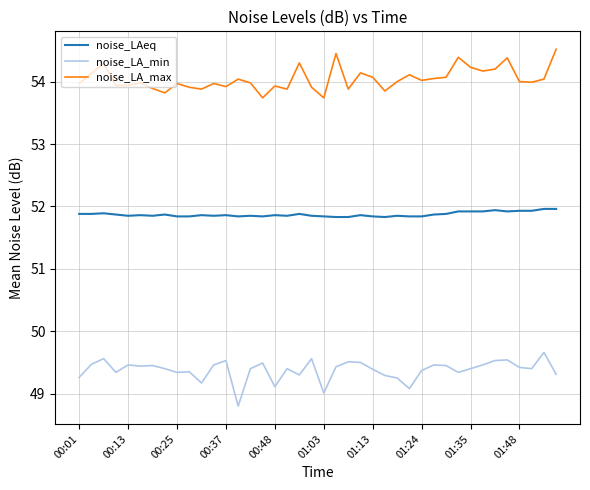

What is the sum of all noise_LA_min values?

1975.1